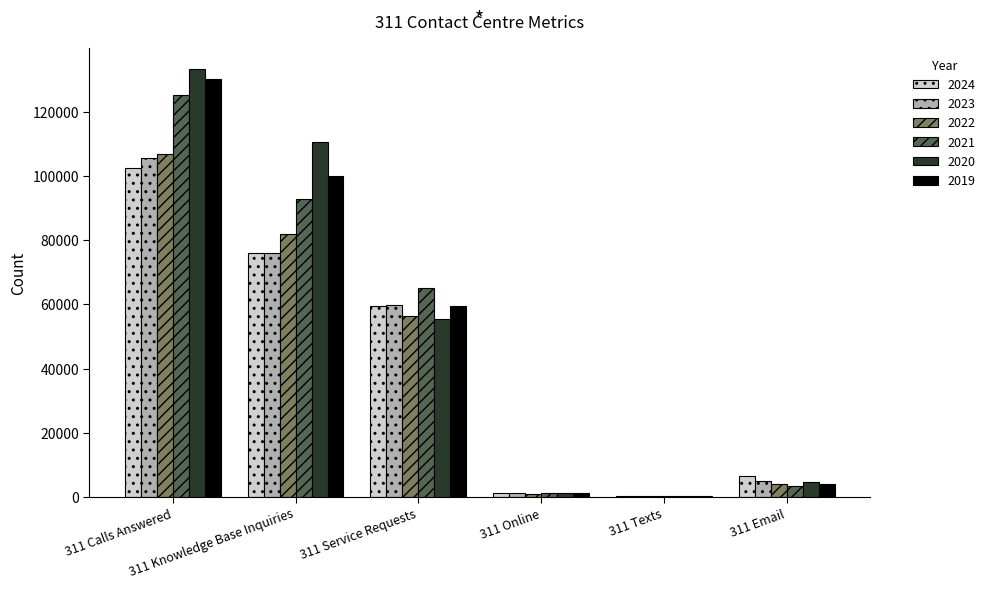

Which category has the highest value in the 2023 series?

311 Calls Answered